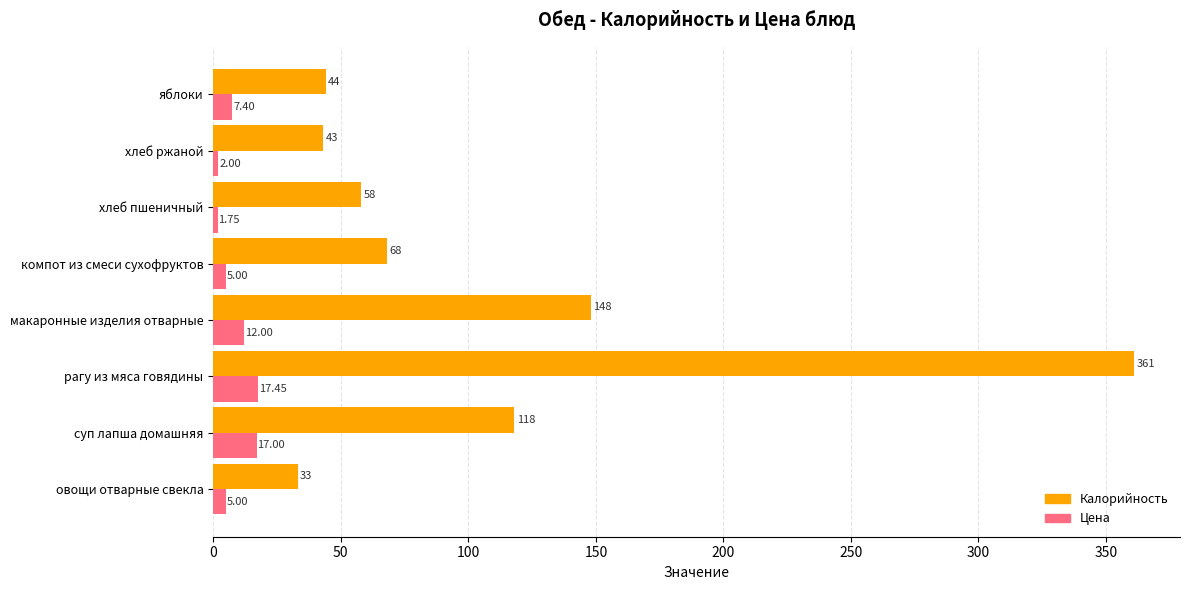

At which label is Цена closest to 9?

яблоки